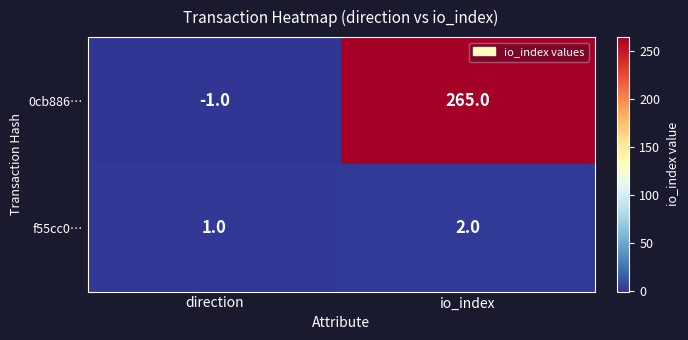

At which label is 0cb886… closest to 132?

direction